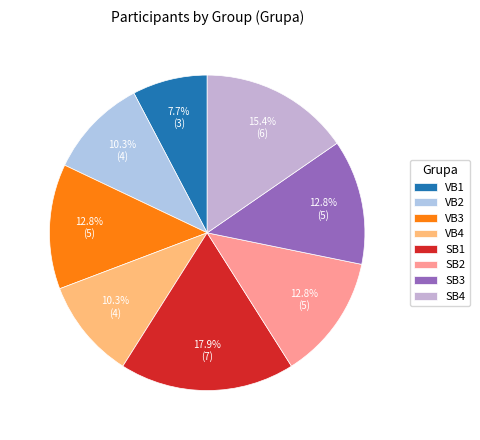

How many slices are in this pie chart?

8